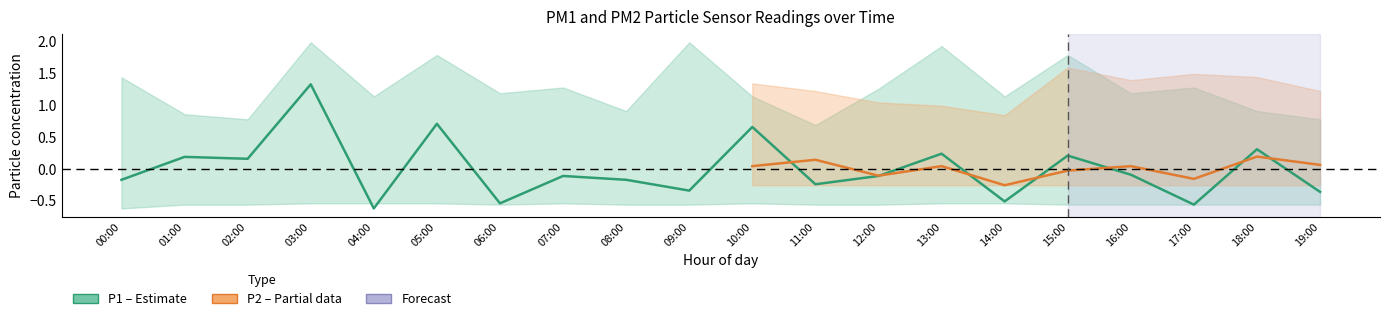

Reading left to right, transcribe all the data shown in this chart.

-0.2	0.2	0.2	1.3	-0.6	0.7	-0.5	-0.1	-0.2	-0.3	0.7	-0.2	-0.1	0.2	-0.5	0.2	-0.1	-0.6	0.3	-0.4